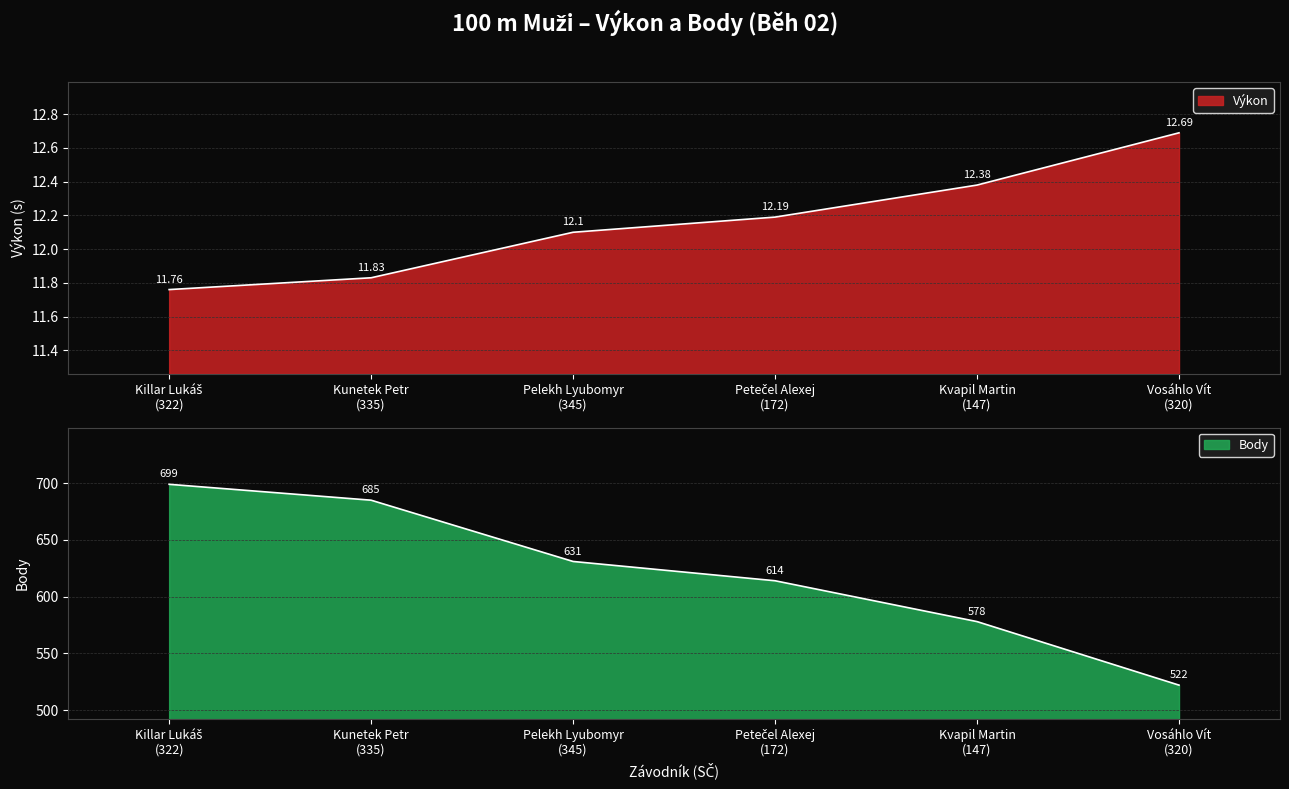

What is the value of the Body point at the 3rd from the left?

631.0